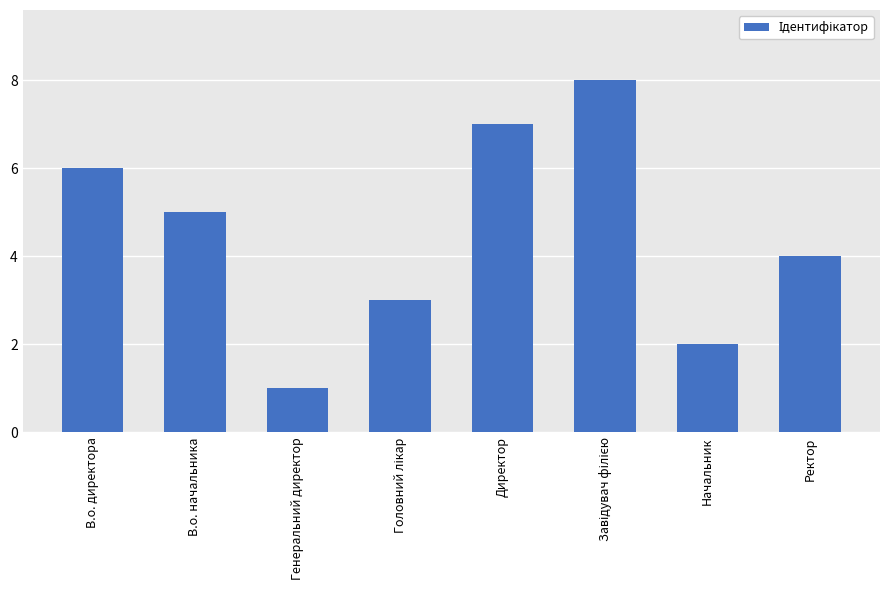

Which label corresponds to the smallest value in the chart?

Генеральний директор